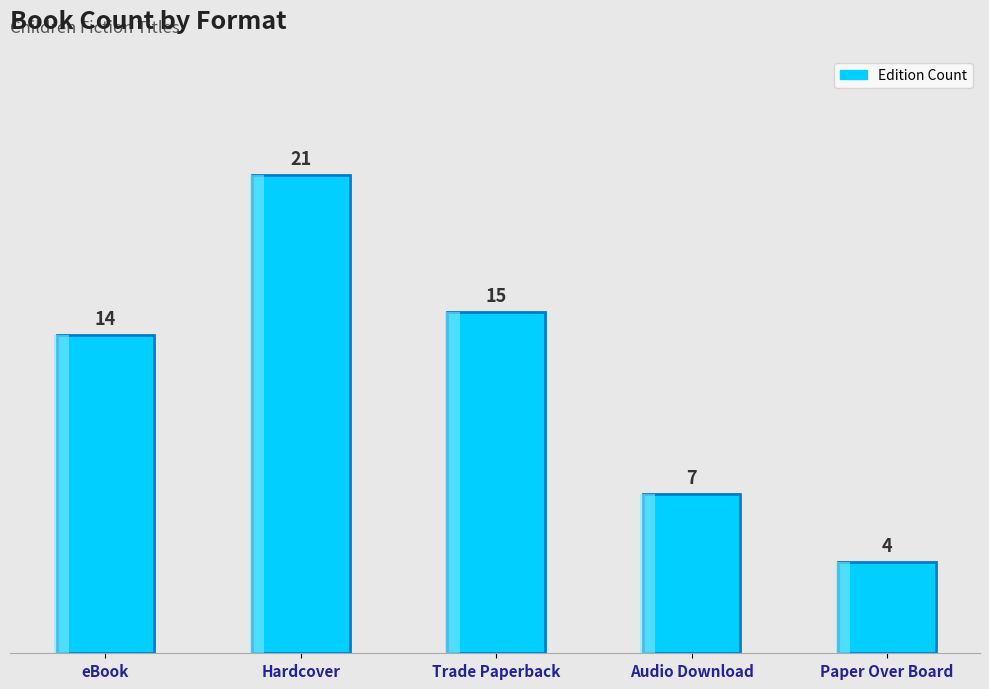

What position from the left is eBook?

1